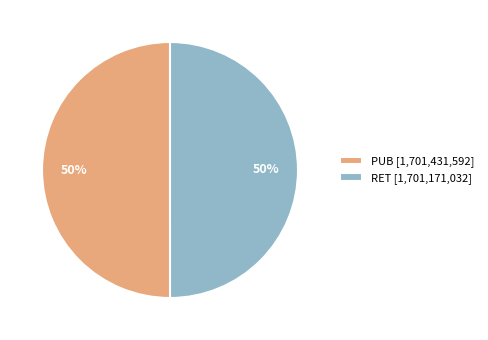

True or false: PUB [1,701,431,592] accounts for 38% of the total.

False